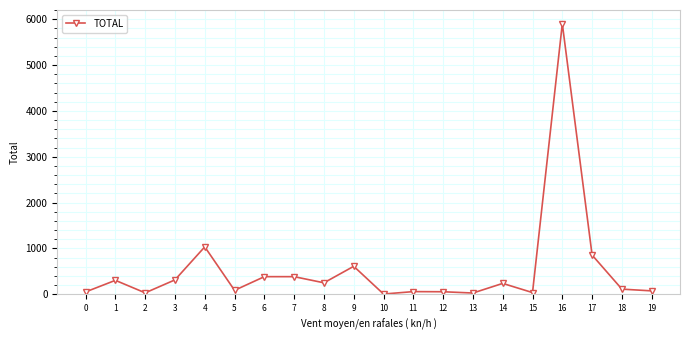

At which category does the data reach its first local valley?

2